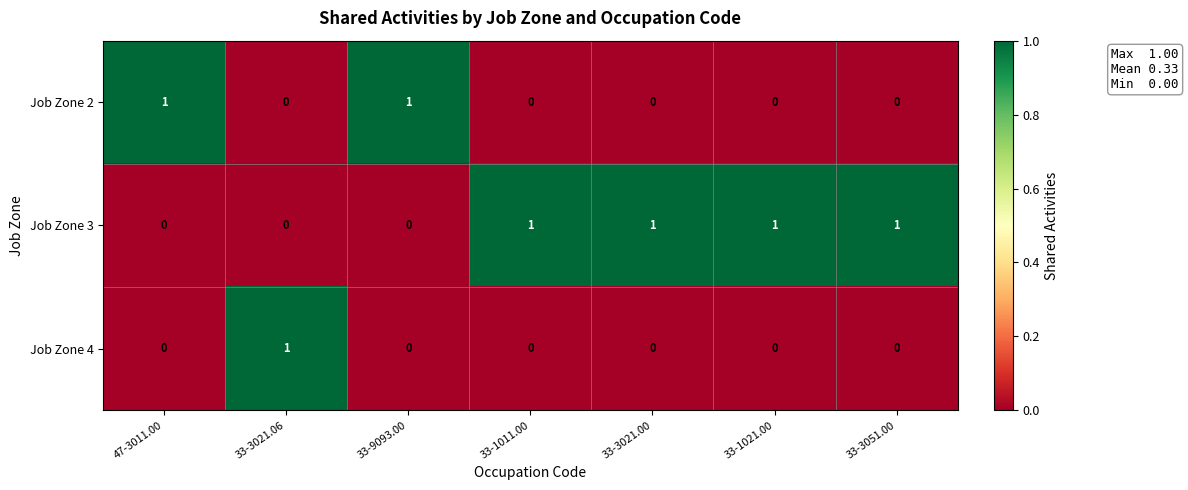

The value of Job Zone 3 at 33-1021.00 is 0. True or false?

False